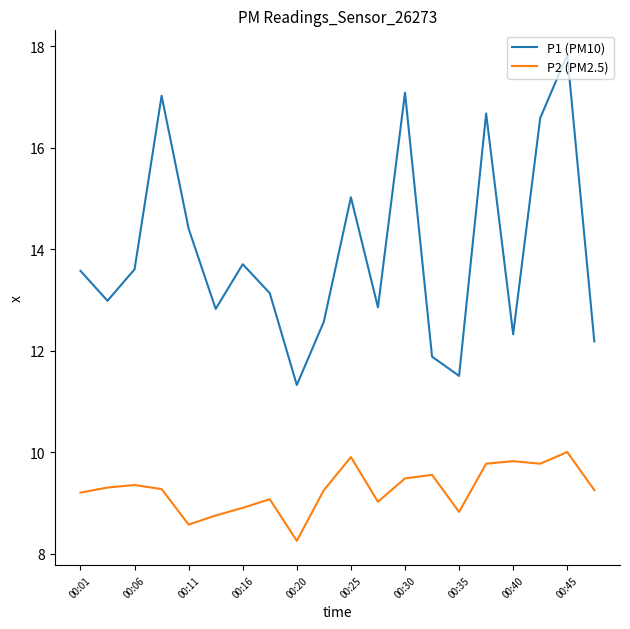

True or false: P1 (PM10) has more than 2 interior local peaks.

True